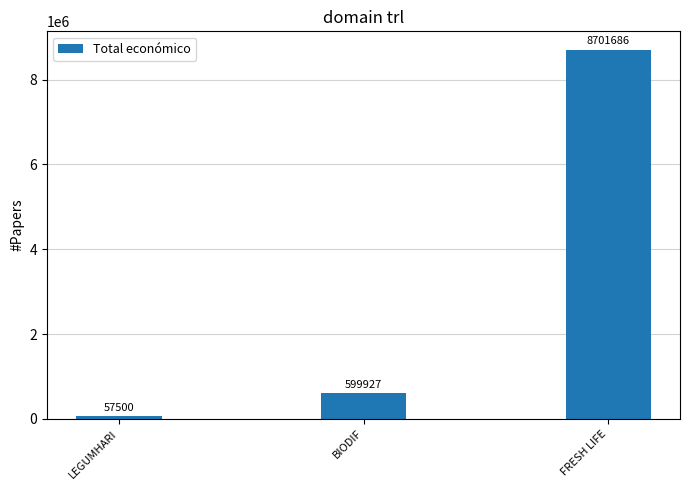

What is the maximum value shown in the chart?

8701686